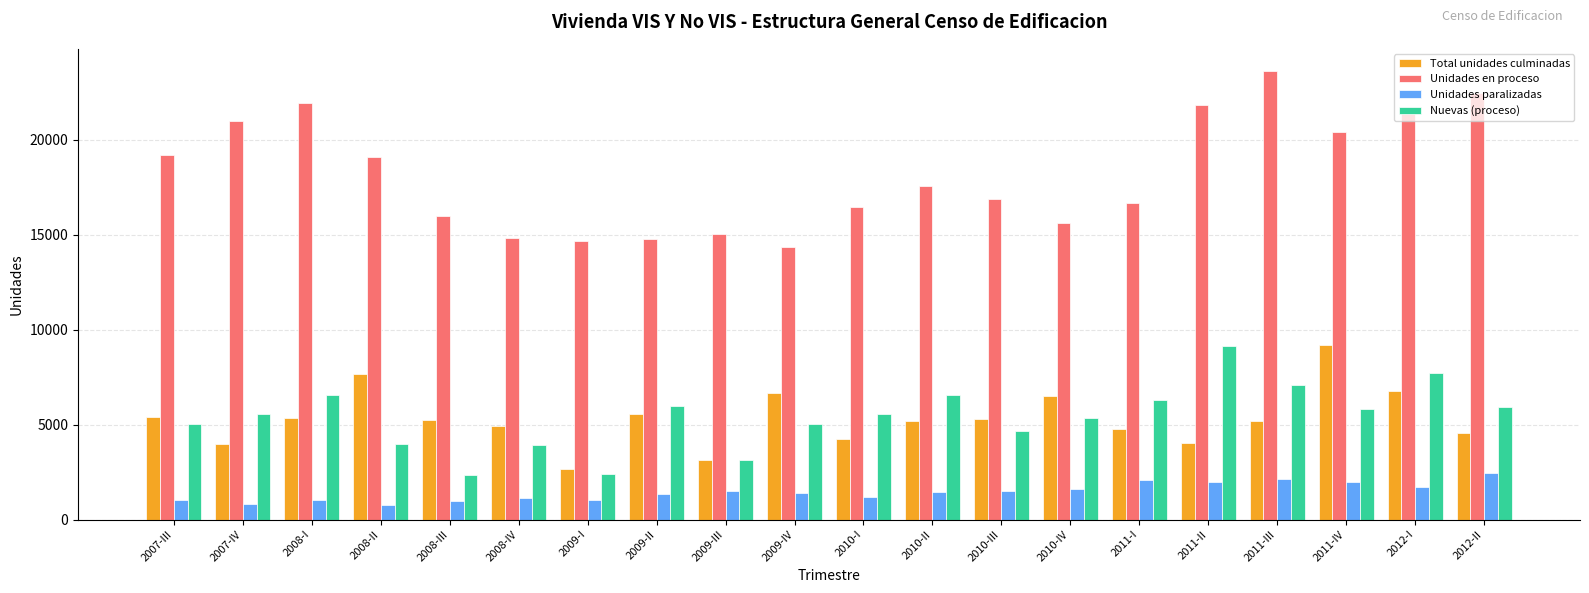

Which series has the widest spread of values?

Unidades en proceso